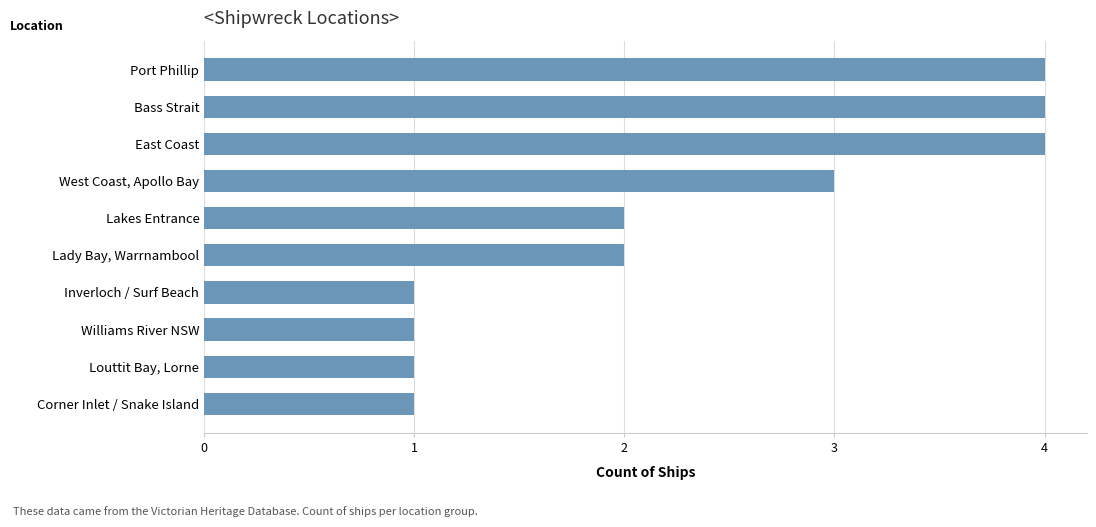

What is the difference between the maximum and minimum values?

3